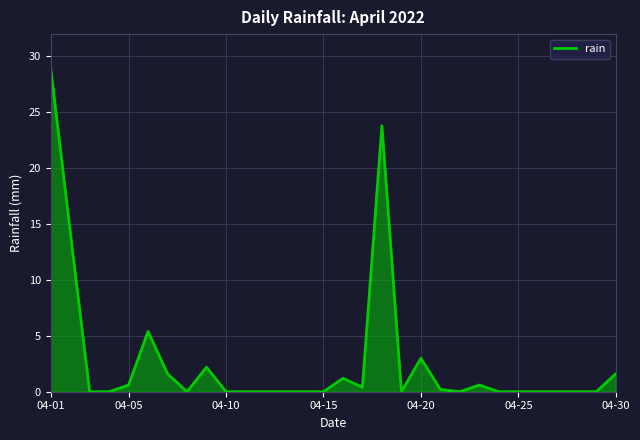

What is the maximum value shown in the chart?

29.0